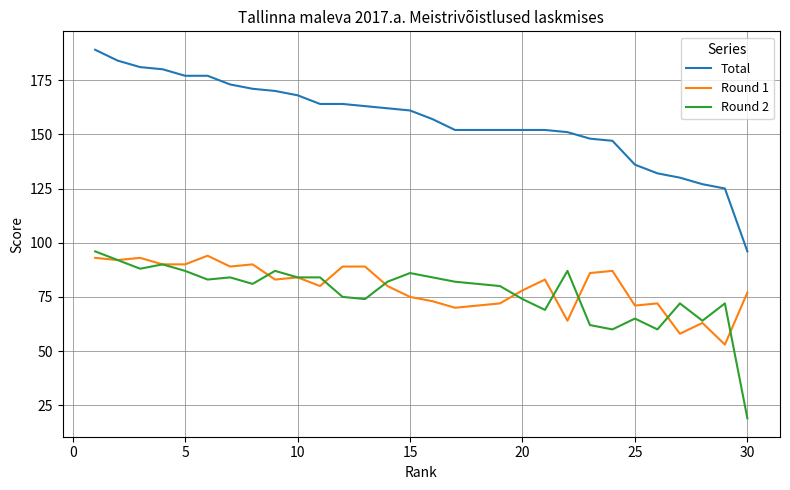

At how many categories does at least one series exceed 135?

25